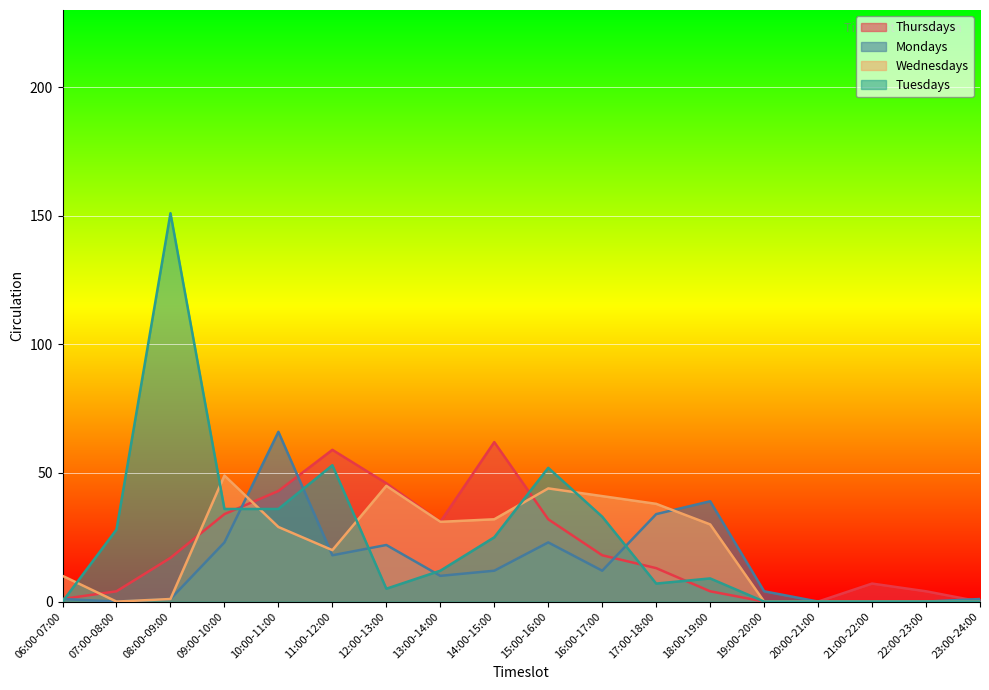

Is the value of Tuesdays at 07:00-08:00 greater than the value of Thursdays at 14:00-15:00?

No